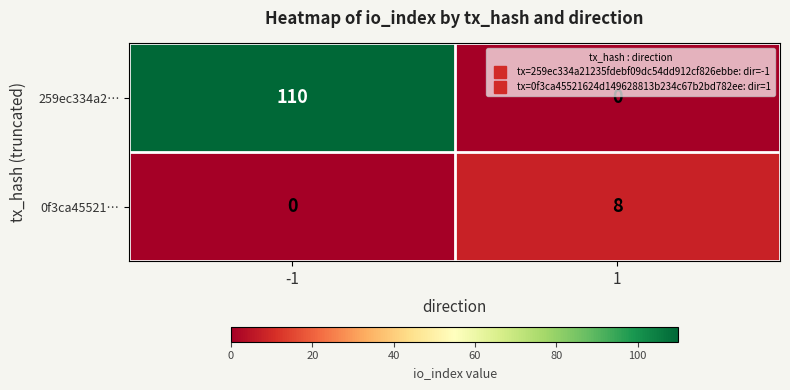

What is the difference between the maximum and minimum values in the 0f3ca45521… series?

8